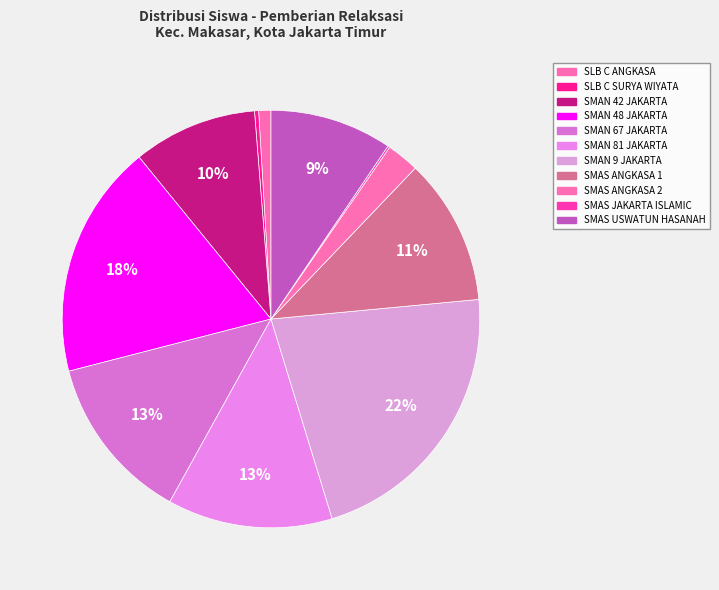

Do SMAN 67 JAKARTA and SMAN 48 JAKARTA together represent more than half of the pie?

No